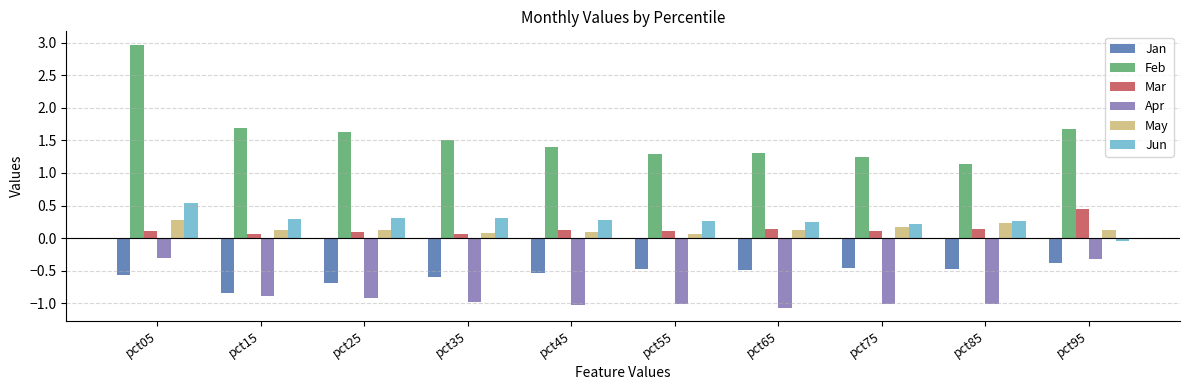

What is the difference between the maximum and minimum values in the Feb series?

1.8